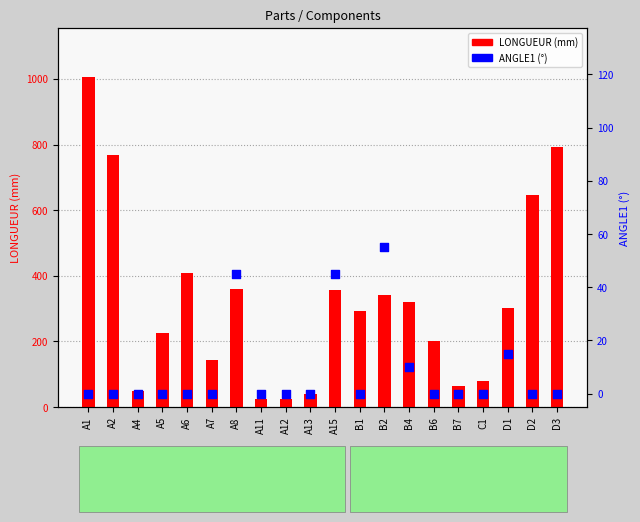

Which series reaches the minimum Y coordinate?

ANGLE1